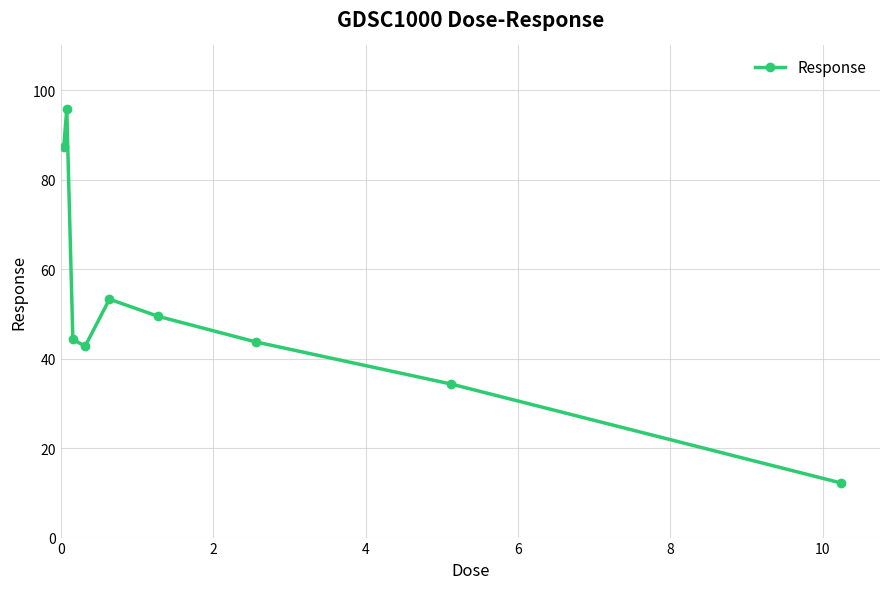

Does the chart display data point markers on the line(s)?

Yes